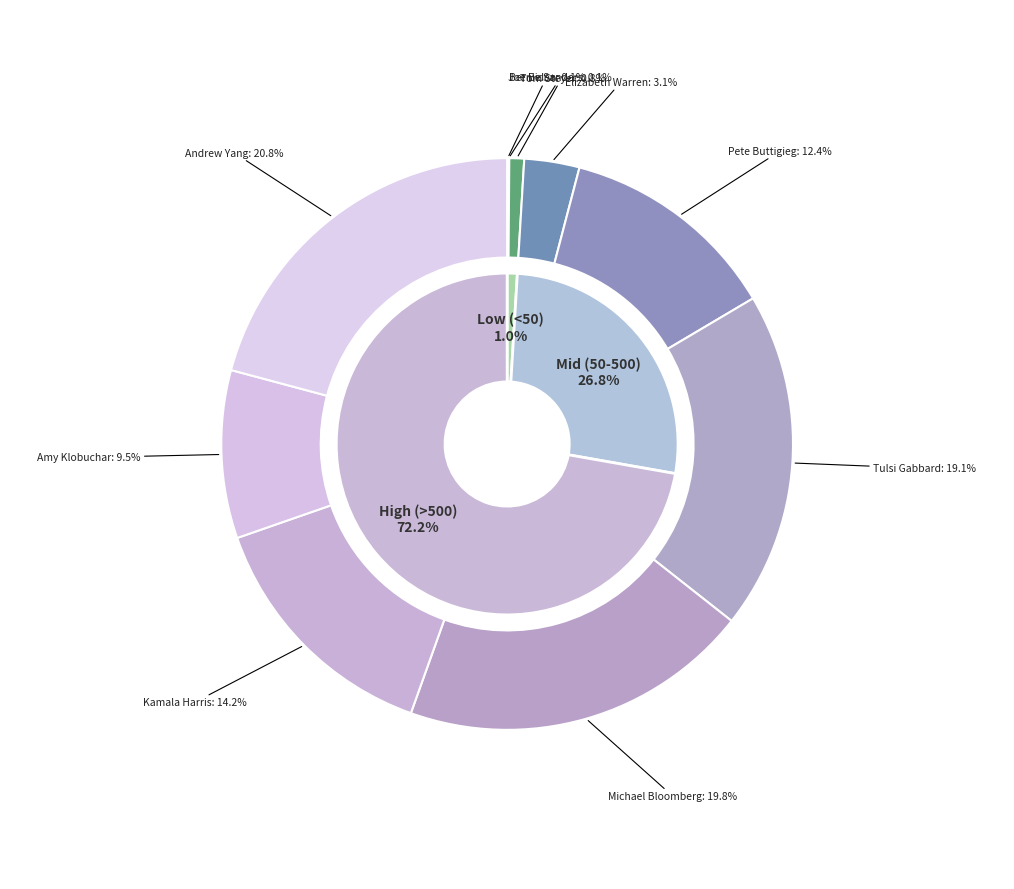

Does 1 represent more than half of the total?

No